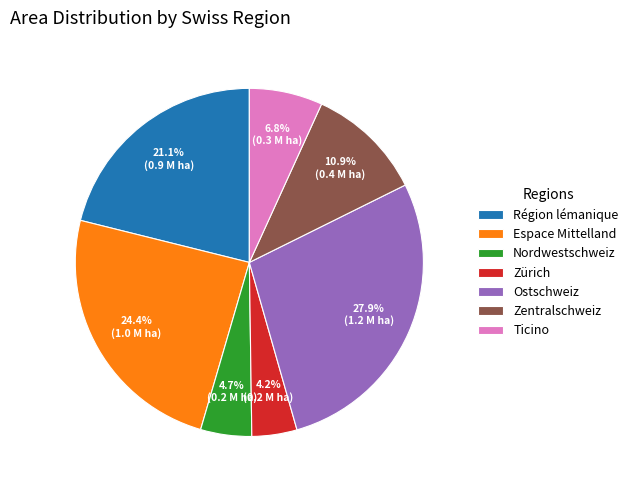

To the nearest percent, what percentage of the pie is Région lémanique?

21%